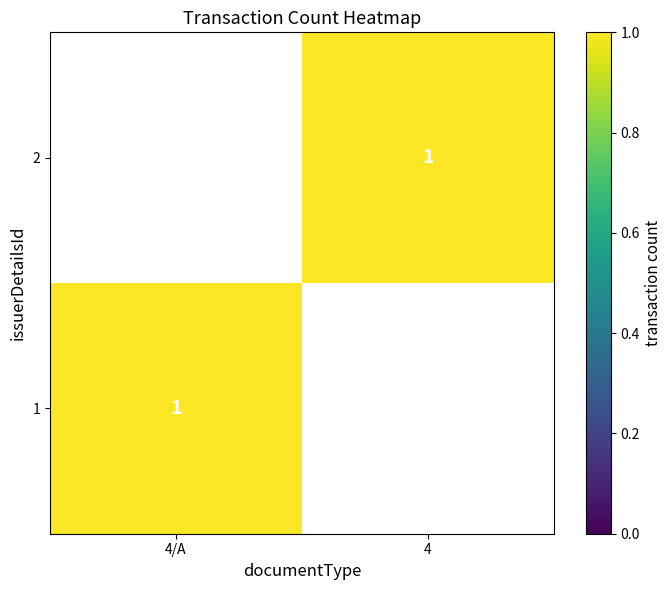

Count the 4 values in the range 0 to 1.

2